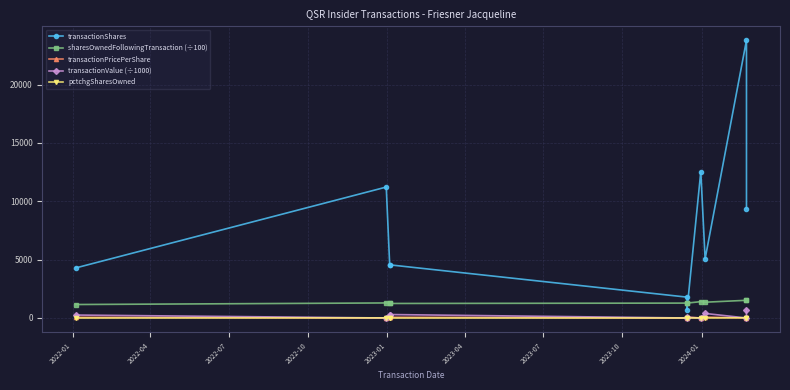

The sharesOwnedFollowingTransaction (÷100) series shows 467.3 at 2022-07. True or false?

False